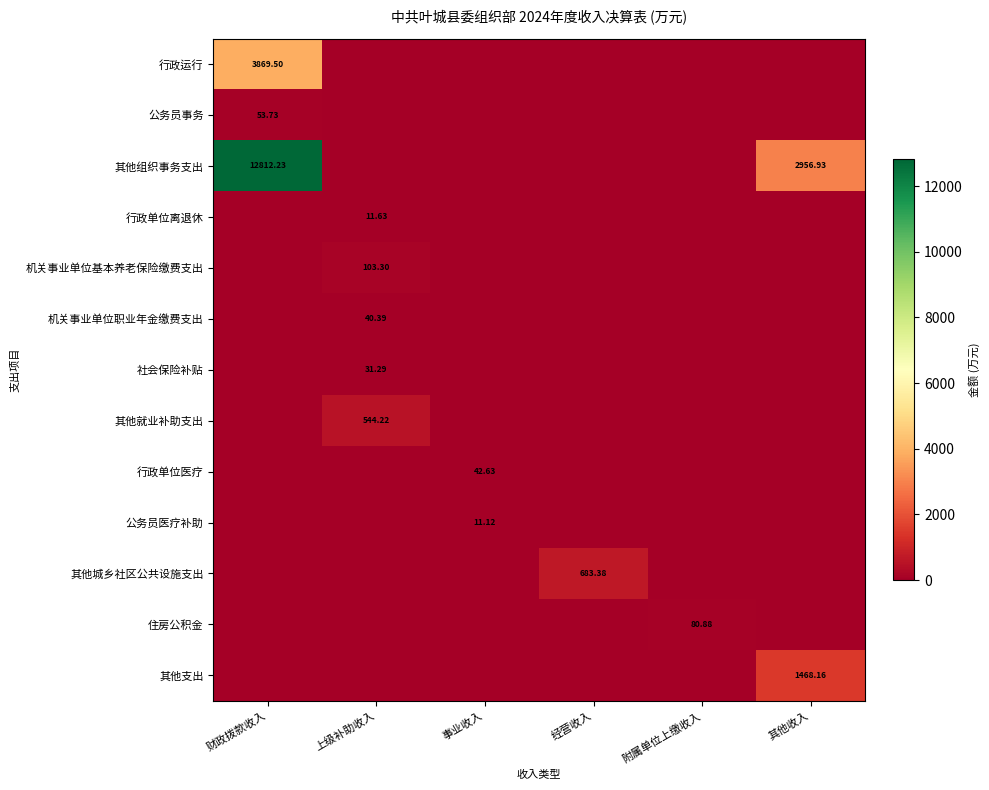

Rank the series by their maximum value, from highest to lowest.

其他组织事务支出, 行政运行, 其他支出, 其他城乡社区公共设施支出, 其他就业补助支出, 机关事业单位基本养老保险缴费支出, 住房公积金, 公务员事务, 行政单位医疗, 机关事业单位职业年金缴费支出, 社会保险补贴, 行政单位离退休, 公务员医疗补助